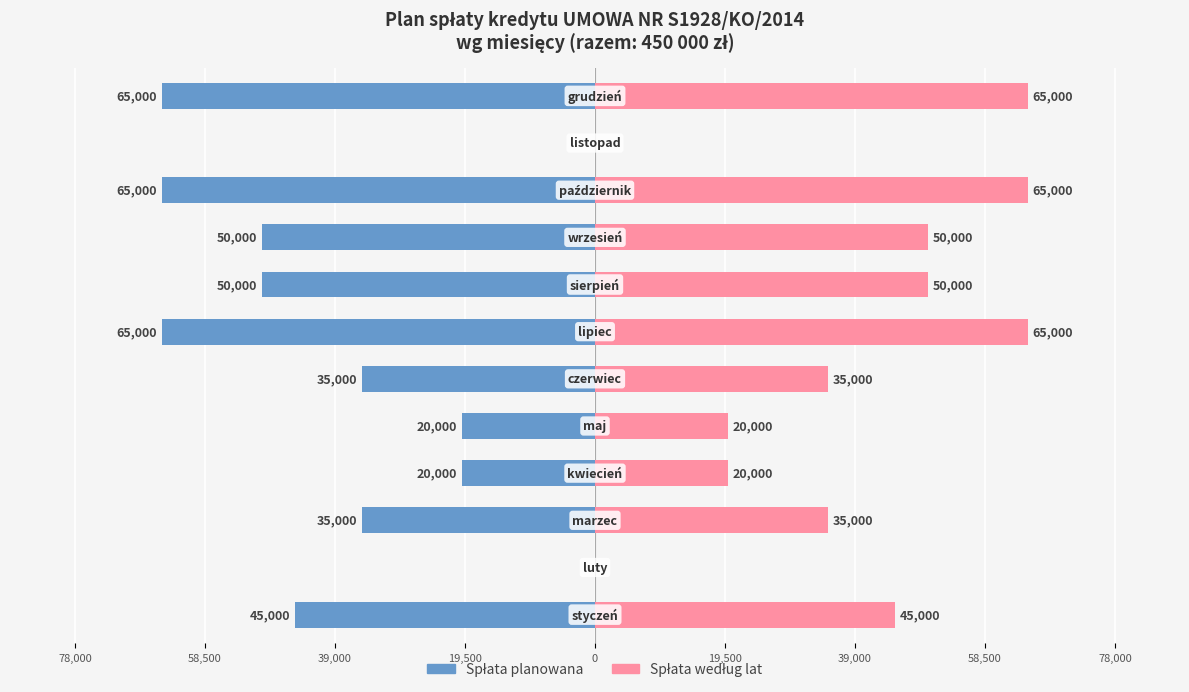

How many bars are there in total?

24